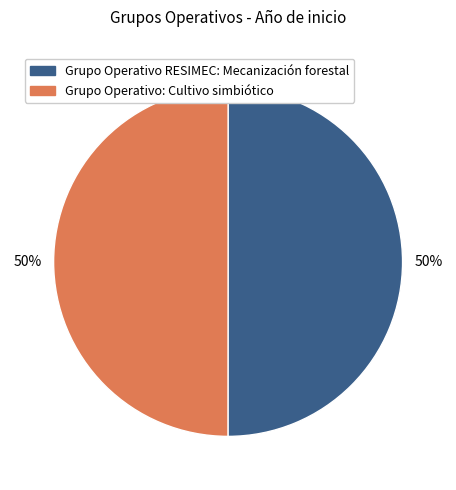

Is the sum of Grupo Operativo RESIMEC: Mecanización forestal and Grupo Operativo: Cultivo simbiótico greater than half?

Yes